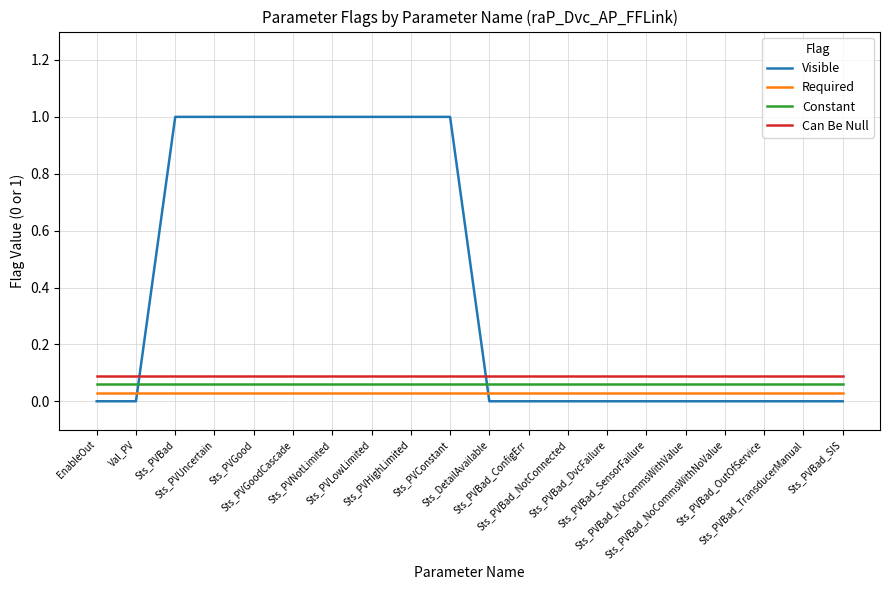

What is the sum of all Constant values?

1.2